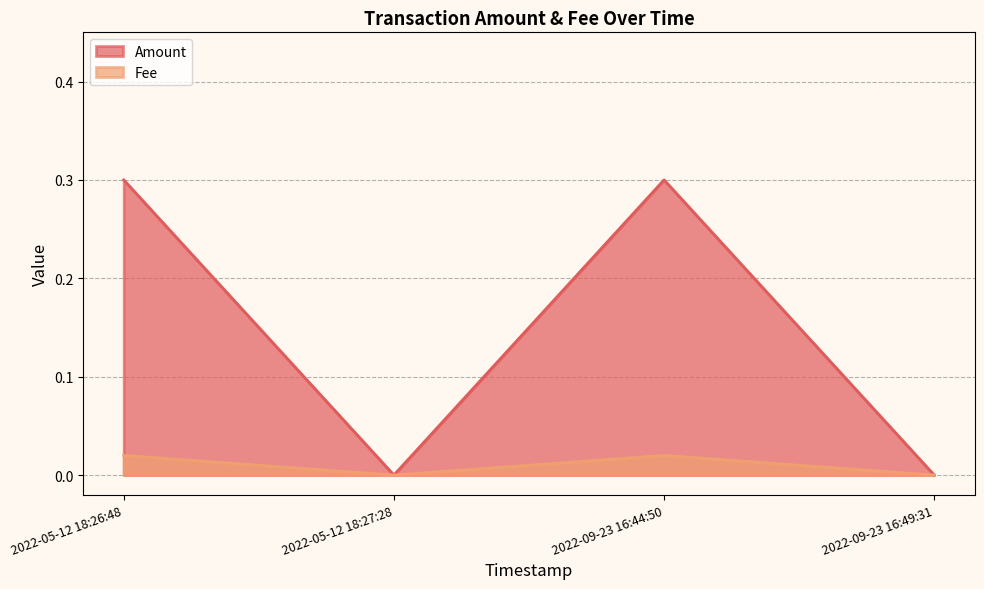

What is the sum of all Amount values?

0.6